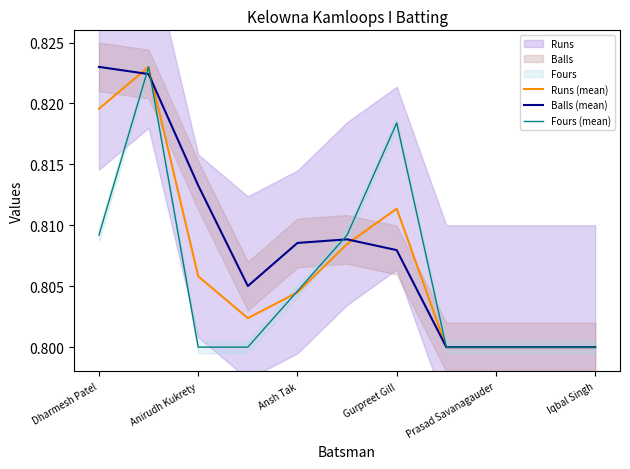

True or false: Fours (mean) has a value of 0.2 at Anirudh Kukrety.

False